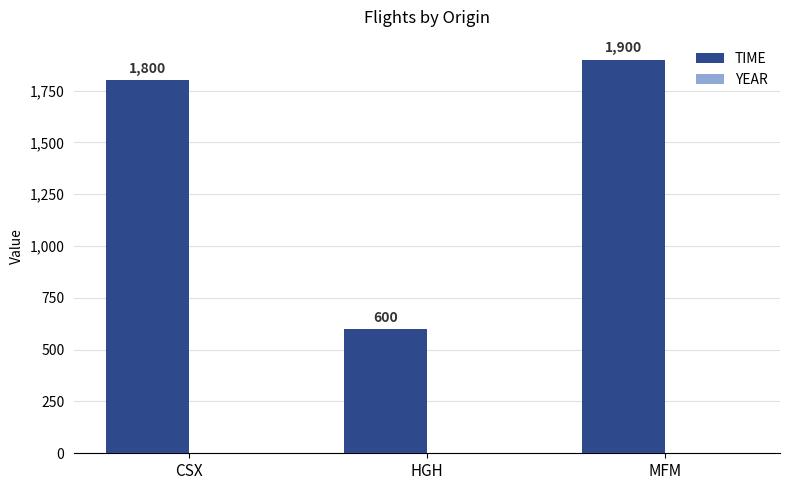

What is the maximum value for YEAR?

-20